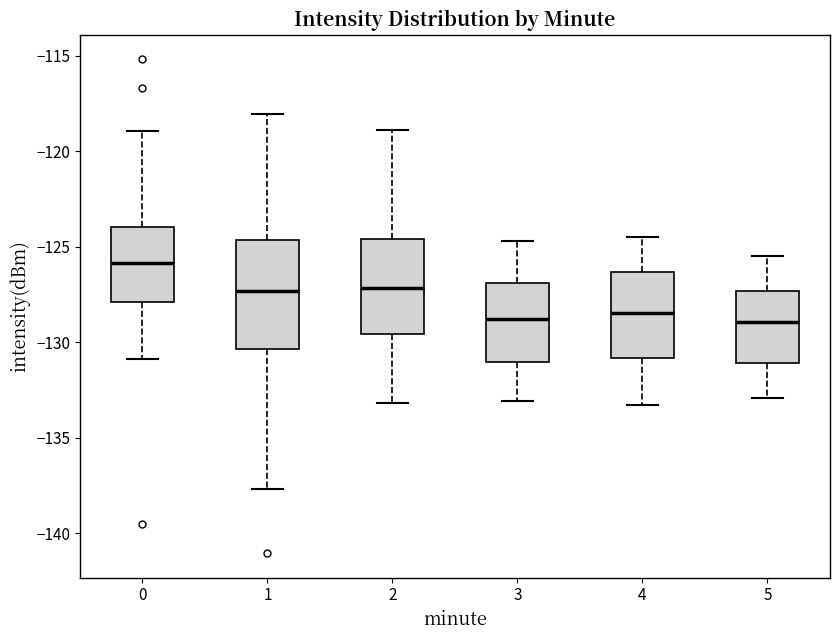

Reading left to right, transcribe this box plot: for each box, give where its median line is, the range the box spans, and where its two whiskers end, as read against the y-axis. The values are not printed on the chart, so give them approximately, as read against the axis.

0: median -126.0, box -128.0 to -124.0, whiskers -131.0 to -119.0
1: median -127.5, box -130.5 to -124.5, whiskers -137.5 to -118.0
2: median -127.0, box -129.5 to -124.5, whiskers -133.0 to -119.0
3: median -129.0, box -131.0 to -127.0, whiskers -133.0 to -124.5
4: median -128.5, box -131.0 to -126.5, whiskers -133.5 to -124.5
5: median -129.0, box -131.0 to -127.5, whiskers -133.0 to -125.5